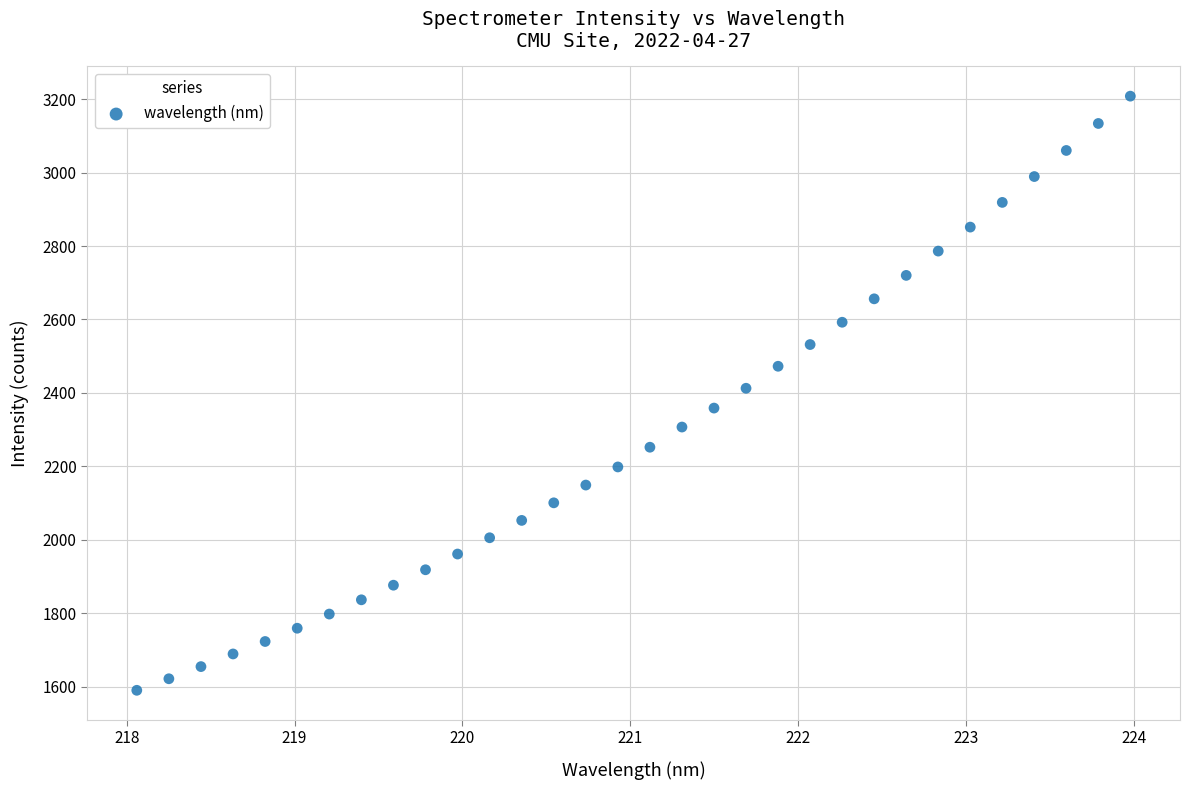

What is the range of X values (max minus min)?

5.9